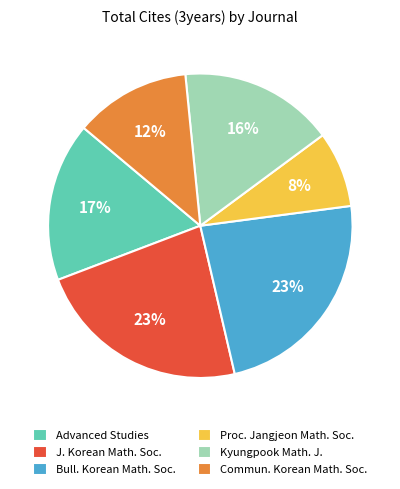

Is the sum of Advanced Studies and Commun. Korean Math. Soc. greater than half?

No